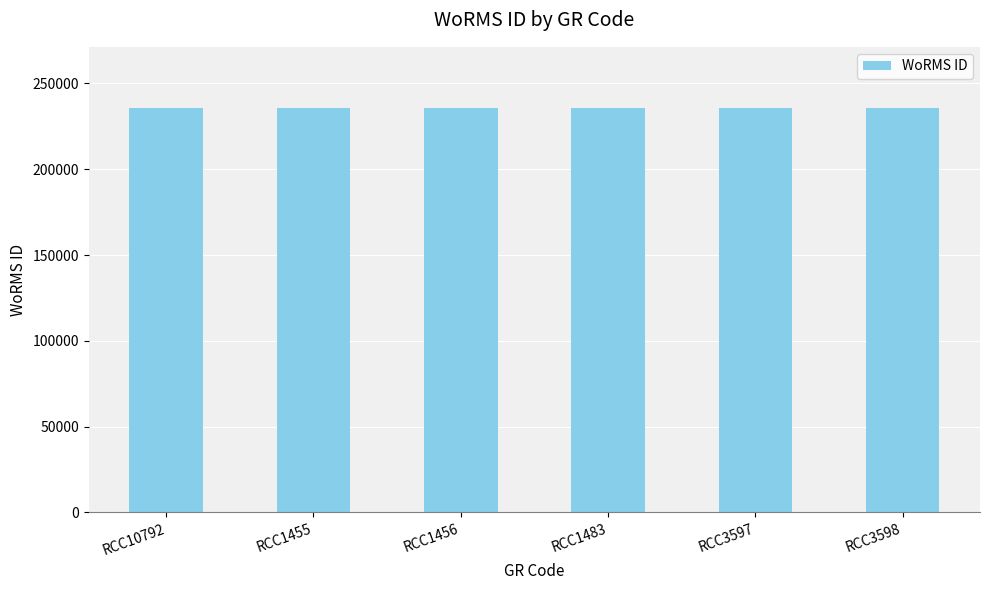

What is the value of the 3rd bar from the left?

235975